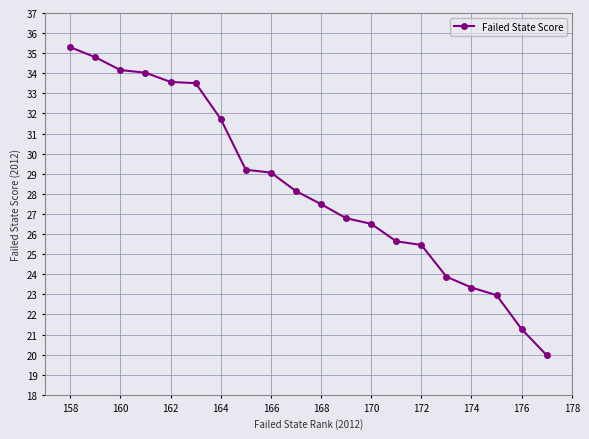

How many values exceed 28?

10